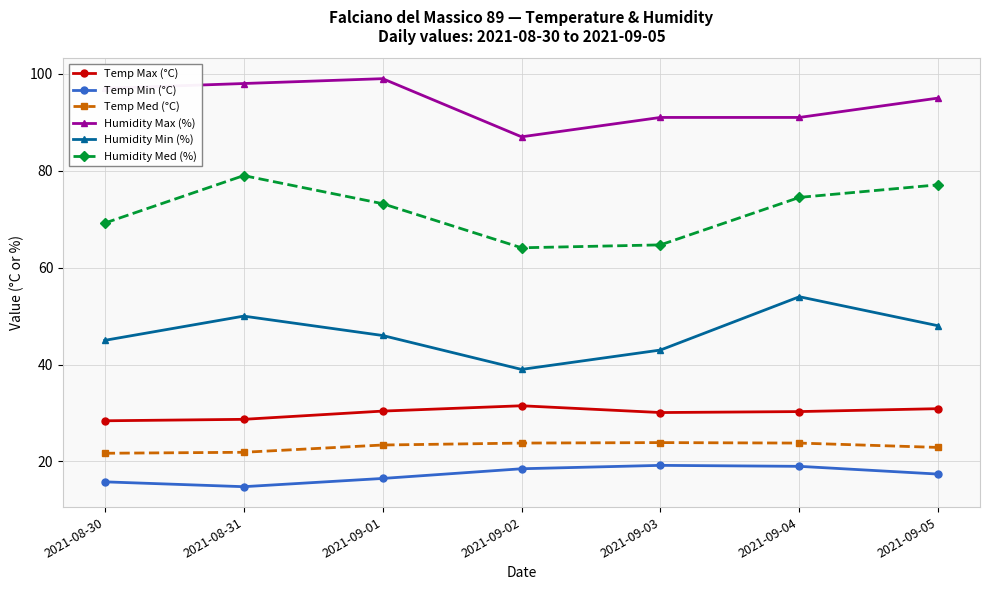

Count the number of data series in this chart.

6